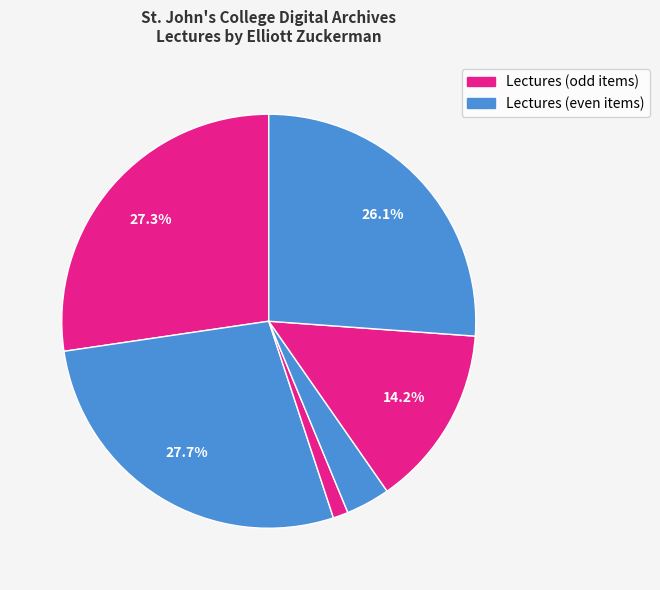

How many slices are in this pie chart?

6